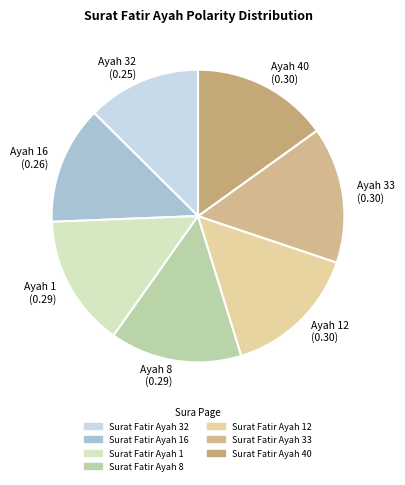

Count the number of slices in the pie.

7